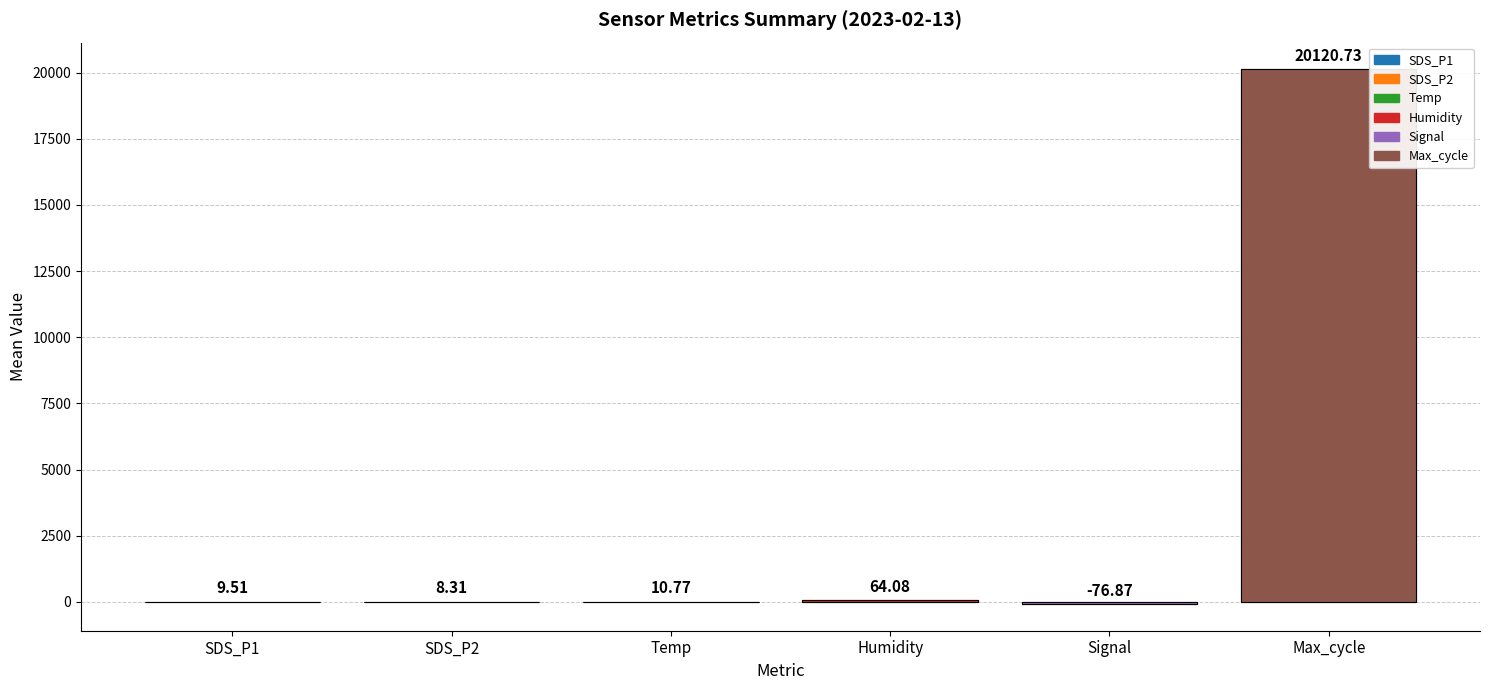

What is the difference between the second highest and minimum values?

140.9